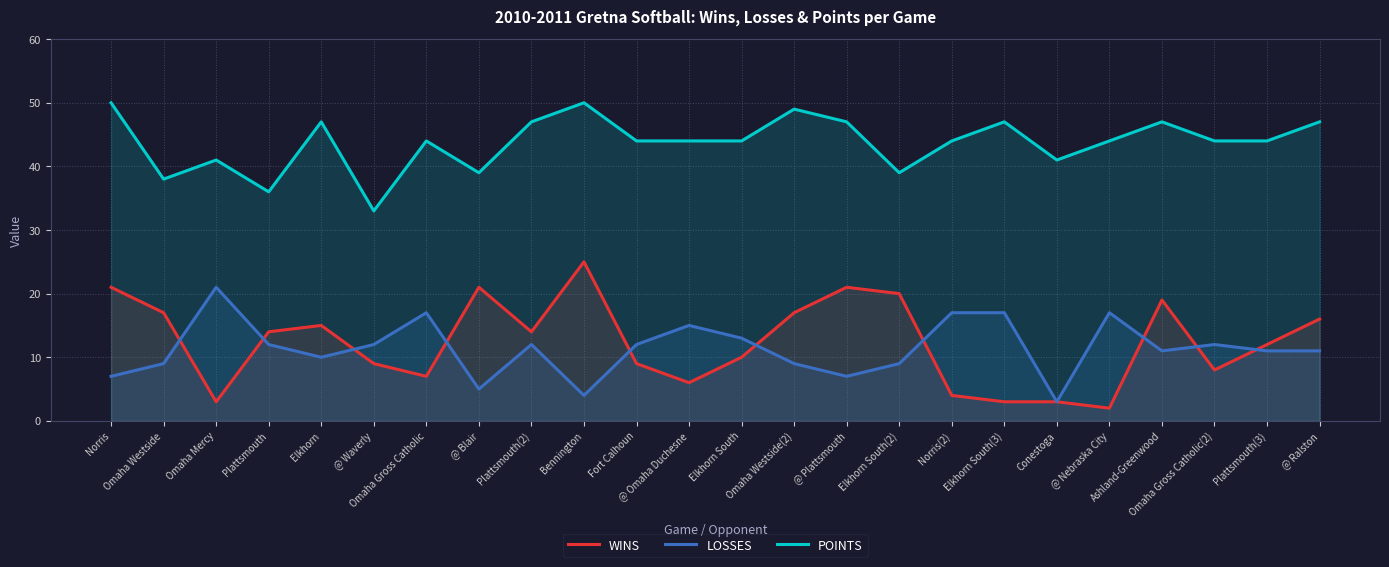

What is the value of the POINTS point at the 15th from the left?

47